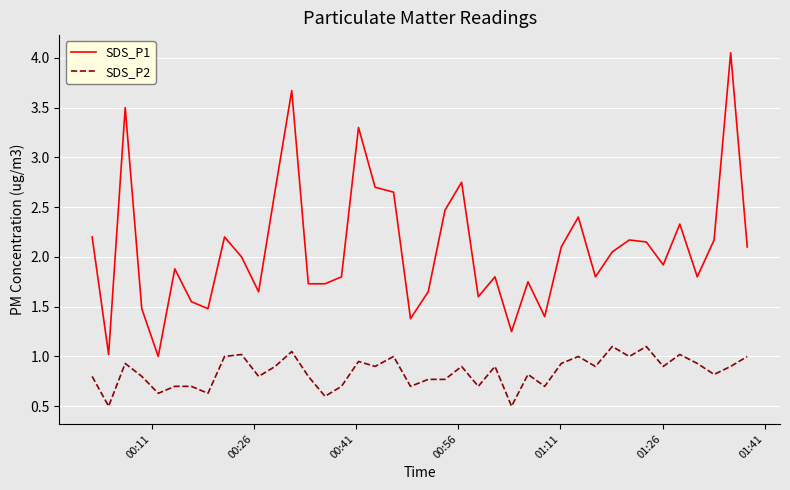

True or false: SDS_P2 and SDS_P1 intersect in this chart.

False